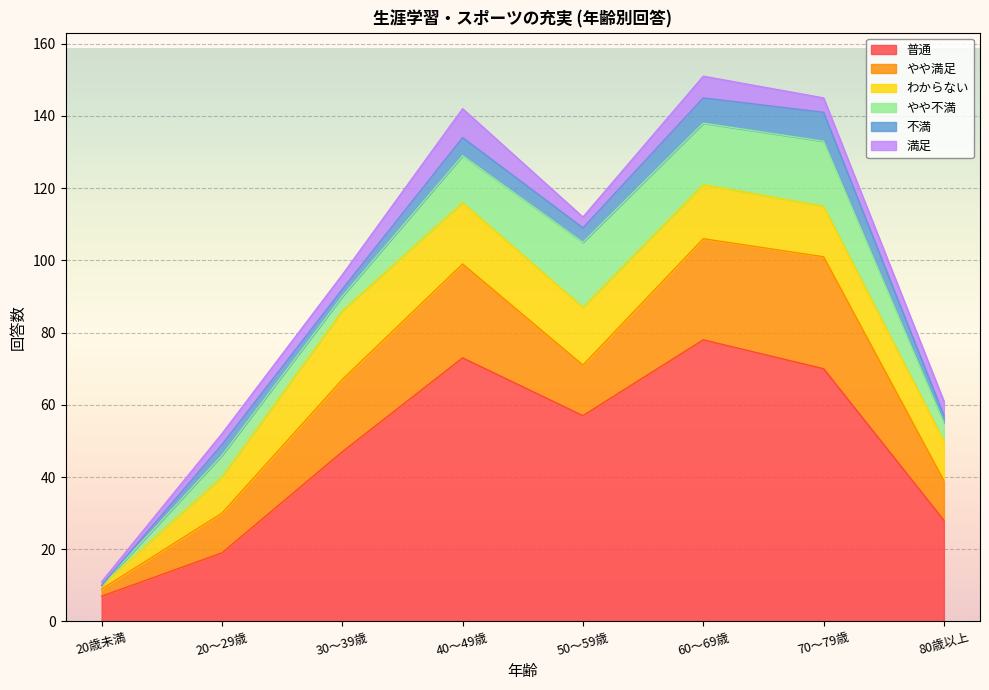

The value of わからない at 20～29歳 is 10. True or false?

True